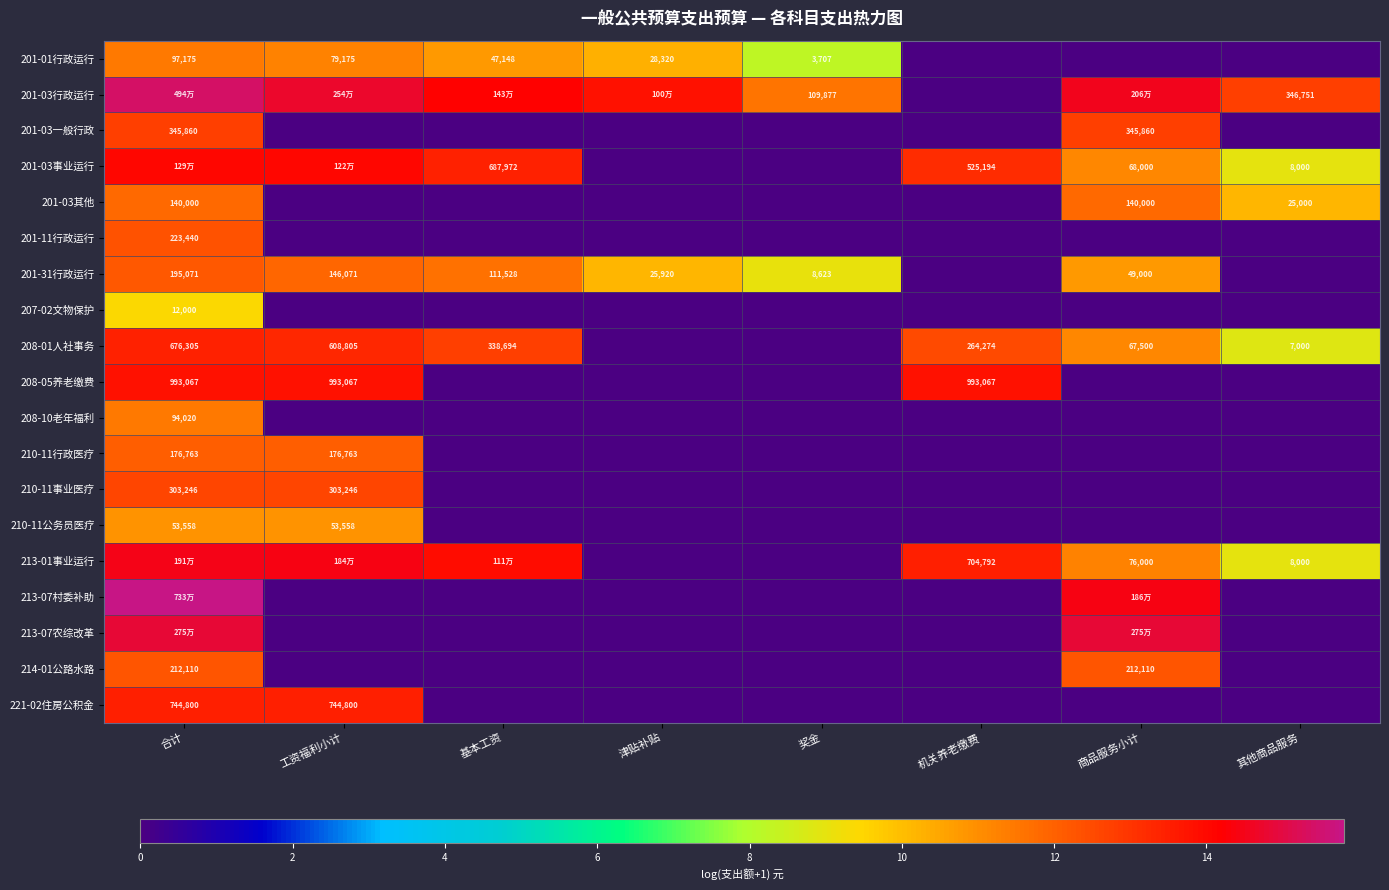

Is the value of 201-01行政运行 at 奖金 greater than the value of 201-31行政运行 at 合计?

No